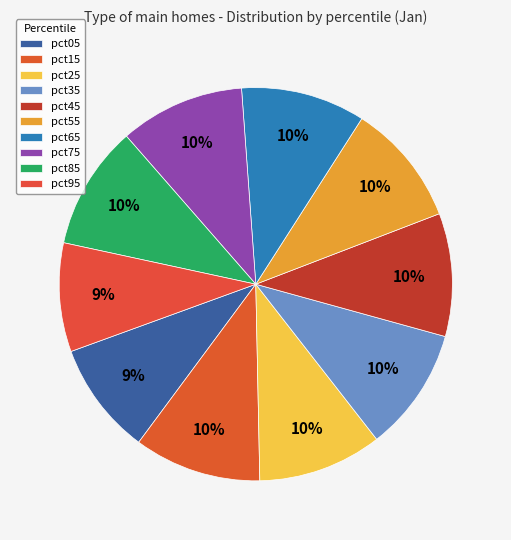

Does pct55 account for over 50% of the chart?

No